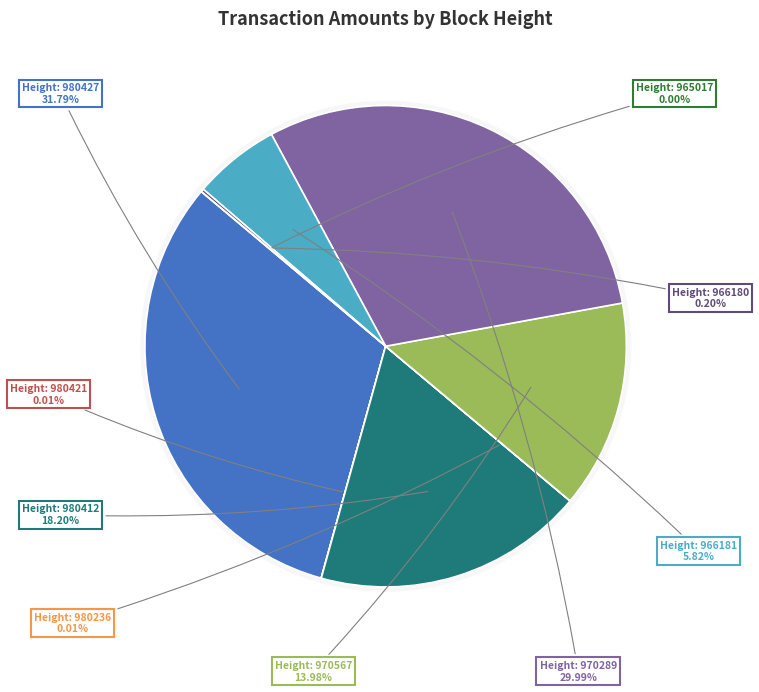

Count the number of slices in the pie.

9